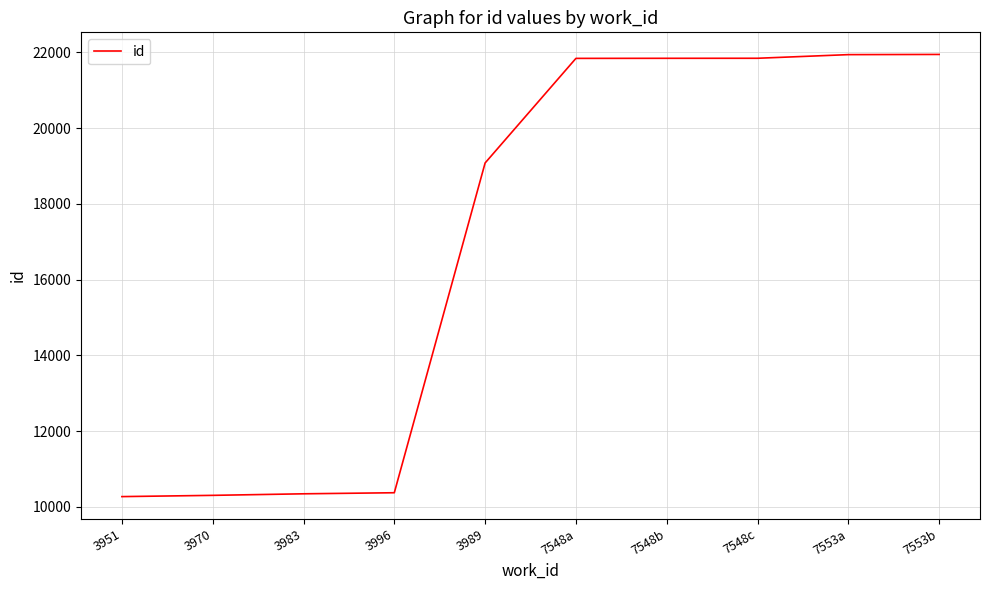

What is the ratio of the value at 3983 to the value at 3951?

1.0